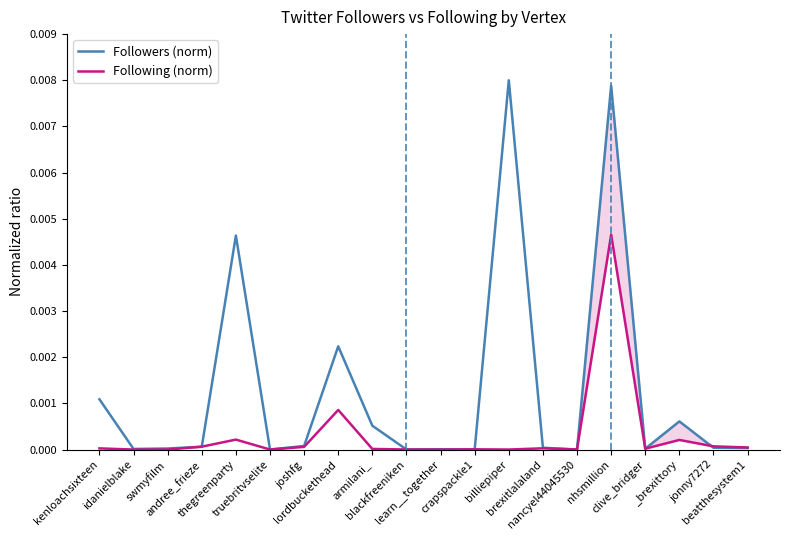

The value of Followers (norm) at lordbuckethead is 0.0. True or false?

True